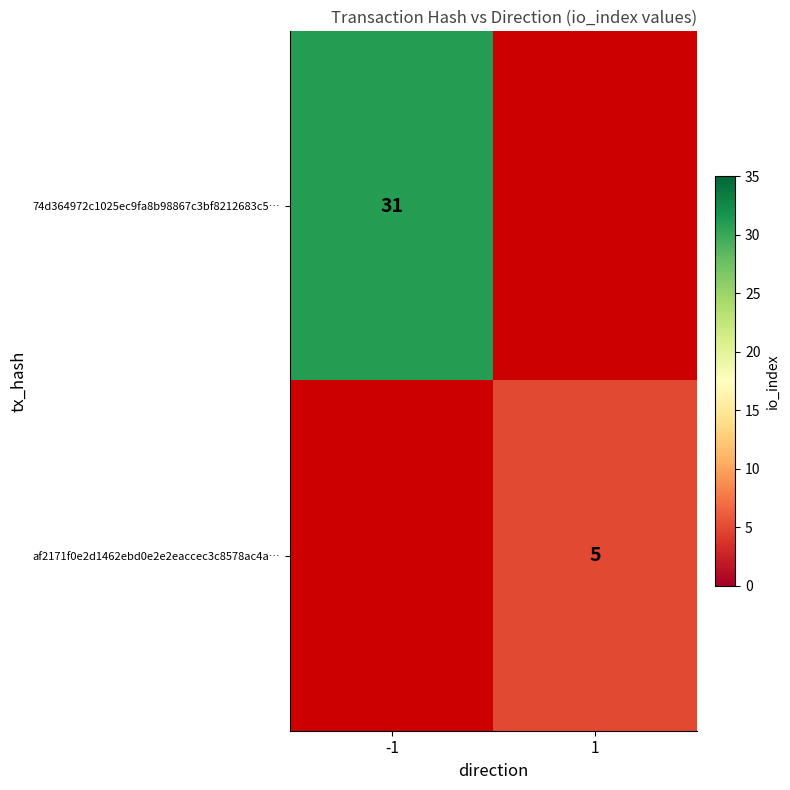

The value of af2171f0e2d1462ebd0e2e2eaccec3c8578ac4a… at 1 is 5. True or false?

True